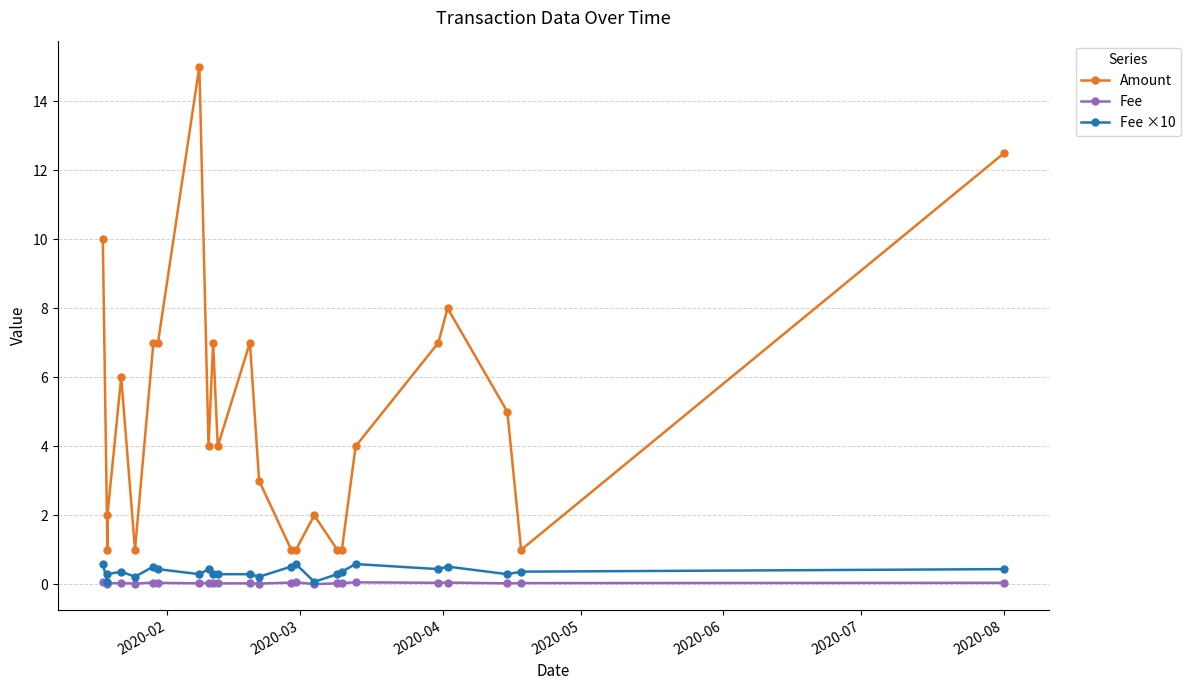

How many interior local peaks does the Amount series have?

6